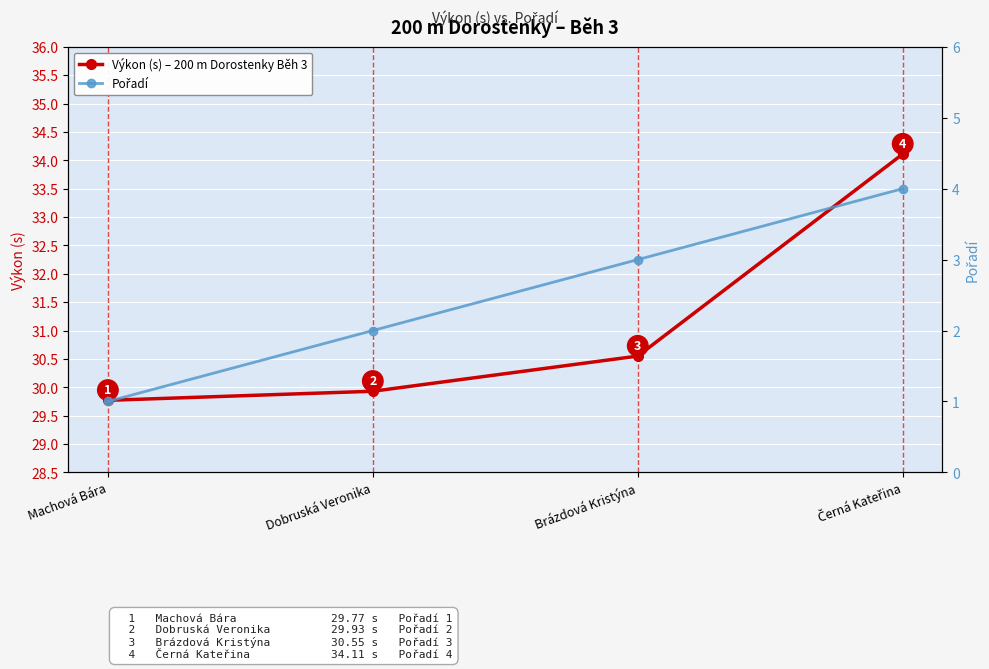

What are all the series names shown in the legend?

Výkon (s) – 200 m Dorostenky Běh 3, Pořadí